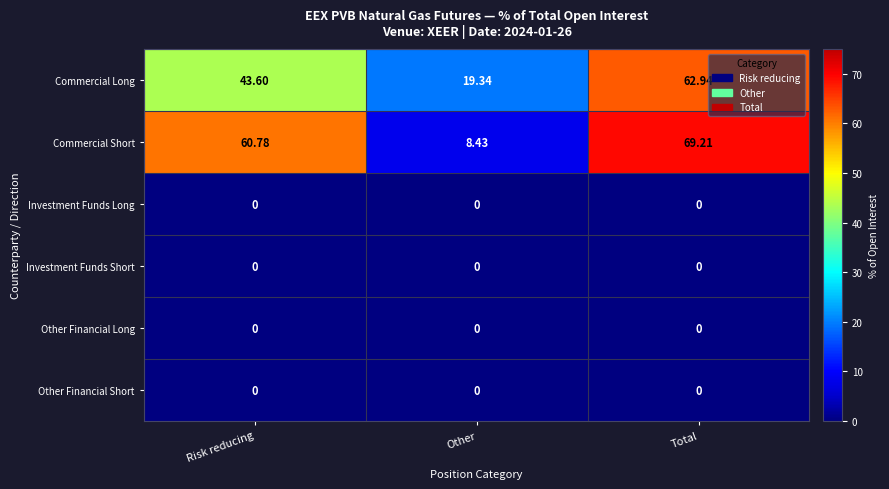

Where is Commercial Short nearest to the value 38?

Risk reducing